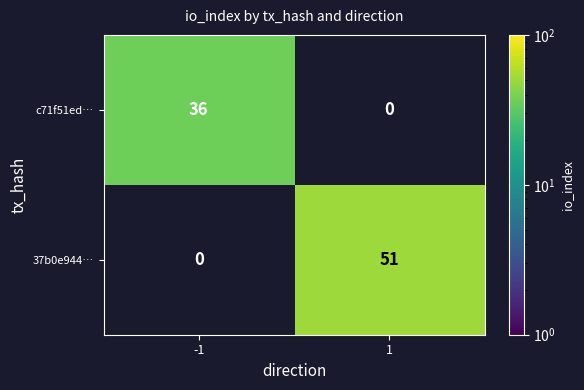

At which category does the chart reach its minimum across all series?

-1